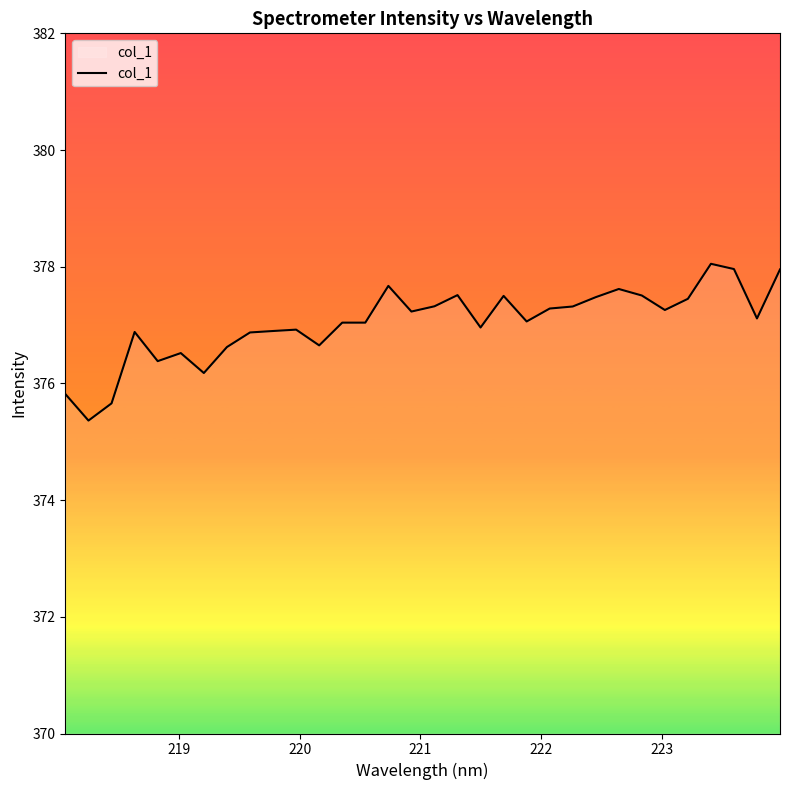

How many lines are shown in the chart?

1